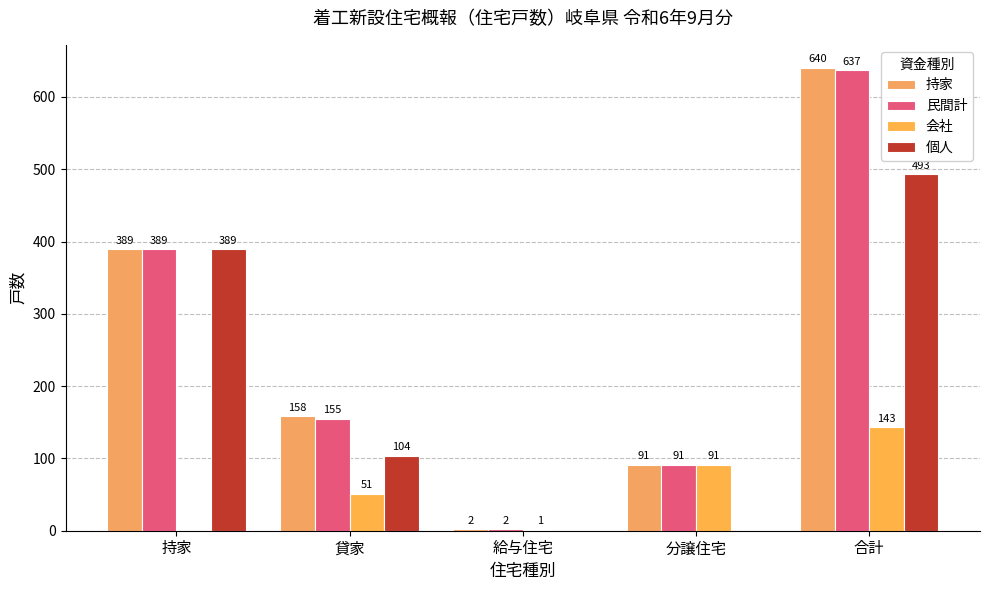

Reading left to right, list all the values displayed in this chart.

持家: 389	158	2	91	640
民間計: 389	155	2	91	637
会社: 0	51	1	91	143
個人: 389	104	0	0	493